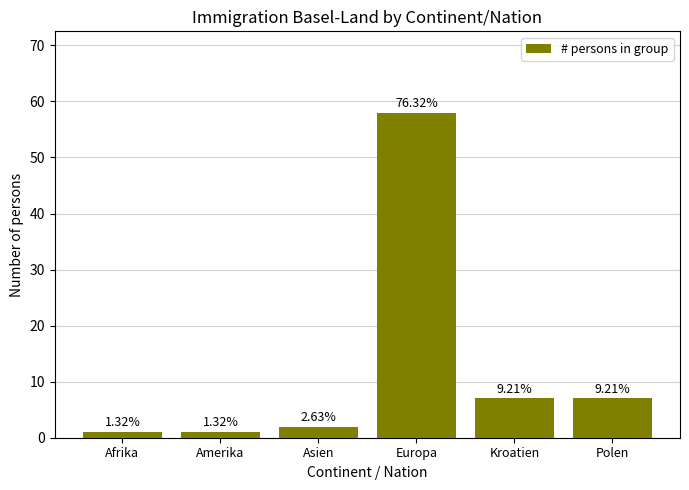

List the labels in order of value, largest first.

Europa, Kroatien, Polen, Asien, Afrika, Amerika